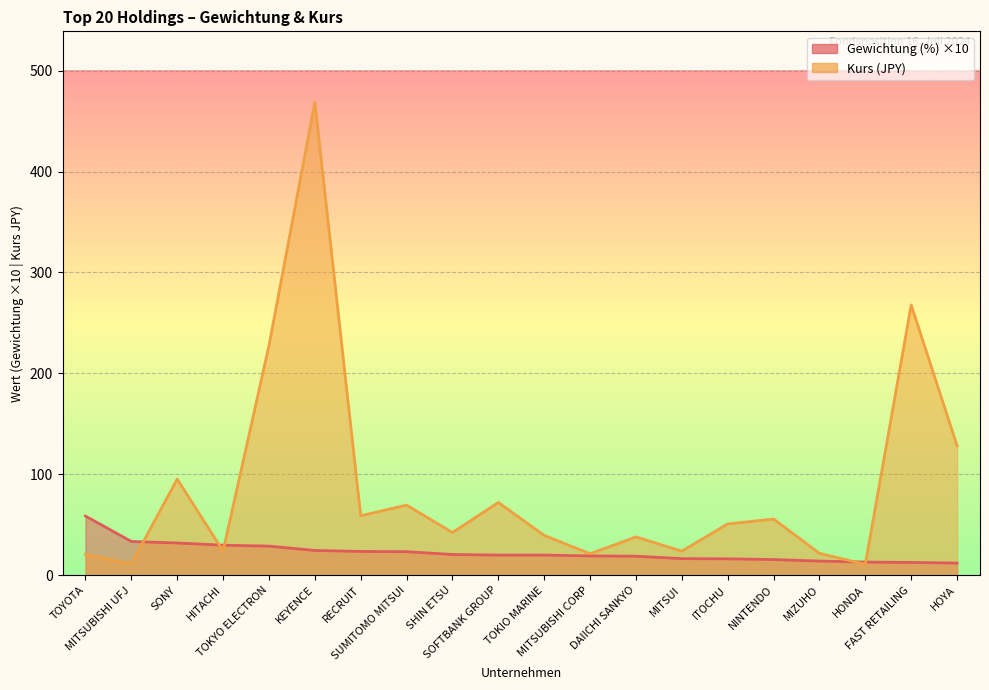

List the labels in order of Gewichtung (%) value, largest first.

TOYOTA, MITSUBISHI UFJ, SONY, HITACHI, TOKYO ELECTRON, KEYENCE, RECRUIT, SUMITOMO MITSUI, SHIN ETSU, SOFTBANK GROUP, TOKIO MARINE, MITSUBISHI CORP, DAIICHI SANKYO, MITSUI, ITOCHU, NINTENDO, MIZUHO, HONDA, FAST RETAILING, HOYA